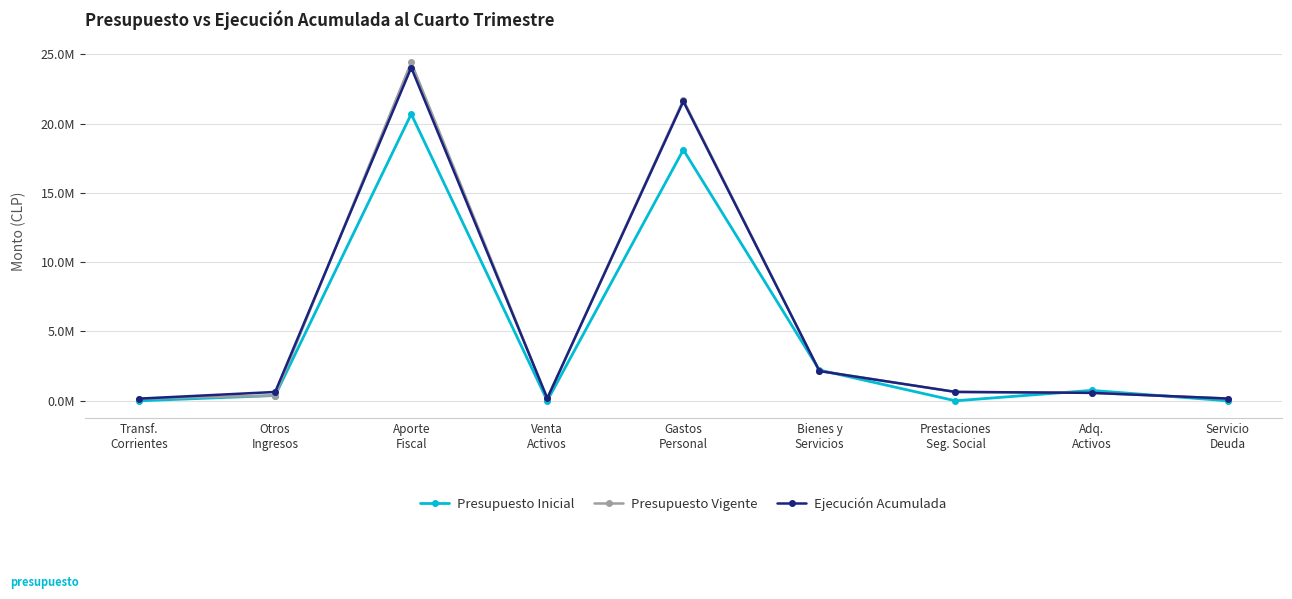

True or false: Ejecución Acumulada has a value of 906896 at Otros
Ingresos.

False